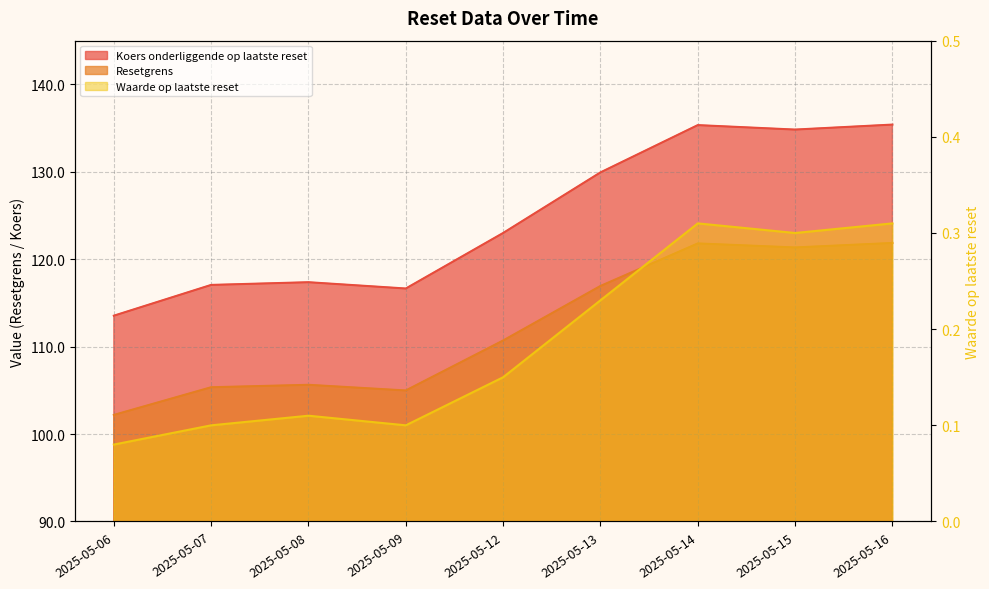

Reading right to left, list all the values displayed in this chart.

Resetgrens: 135.4	134.8	135.3	129.9	123.0	116.7	117.4	117.1	113.5
Koers onderliggende op laatste reset: 121.9	121.3	121.8	116.9	110.7	105.0	105.6	105.4	102.2
Waarde op laatste reset: 0.3	0.3	0.3	0.2	0.1	0.1	0.1	0.1	0.1